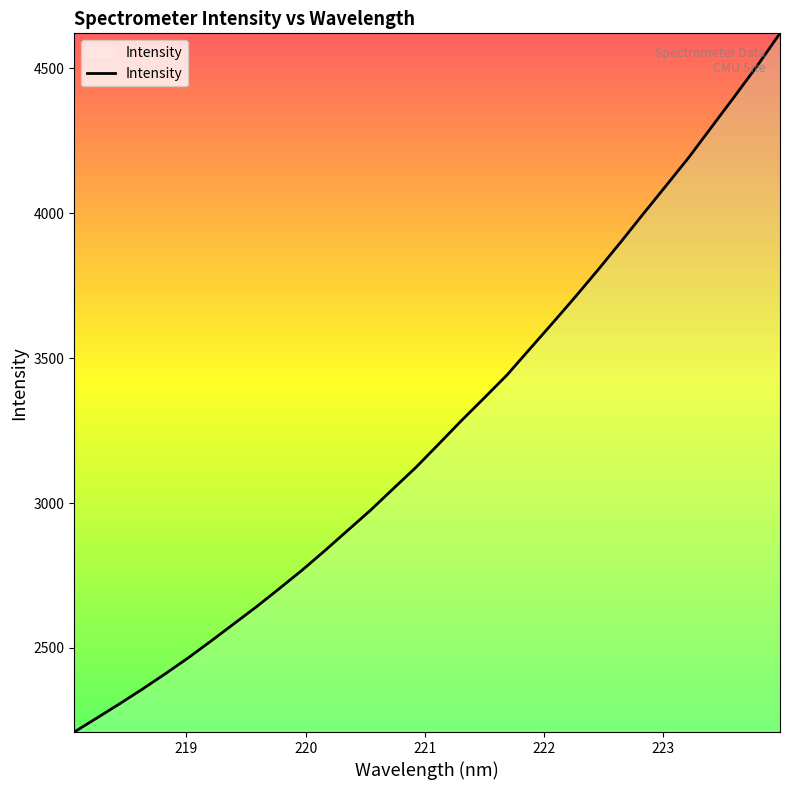

What is the difference between the maximum and minimum values?

2411.4